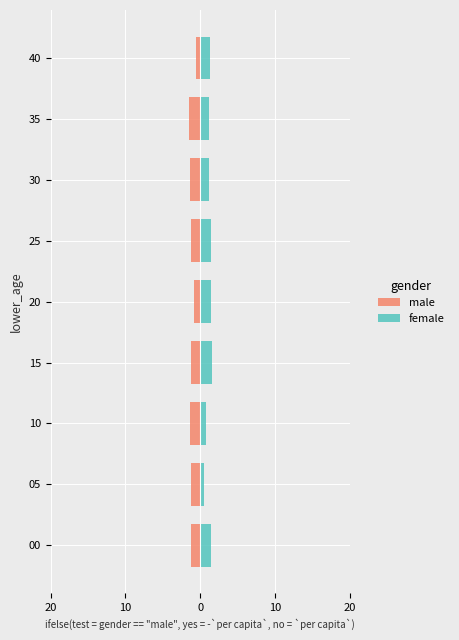

What is the value of the male bar at the 2nd from the left?

-1.2